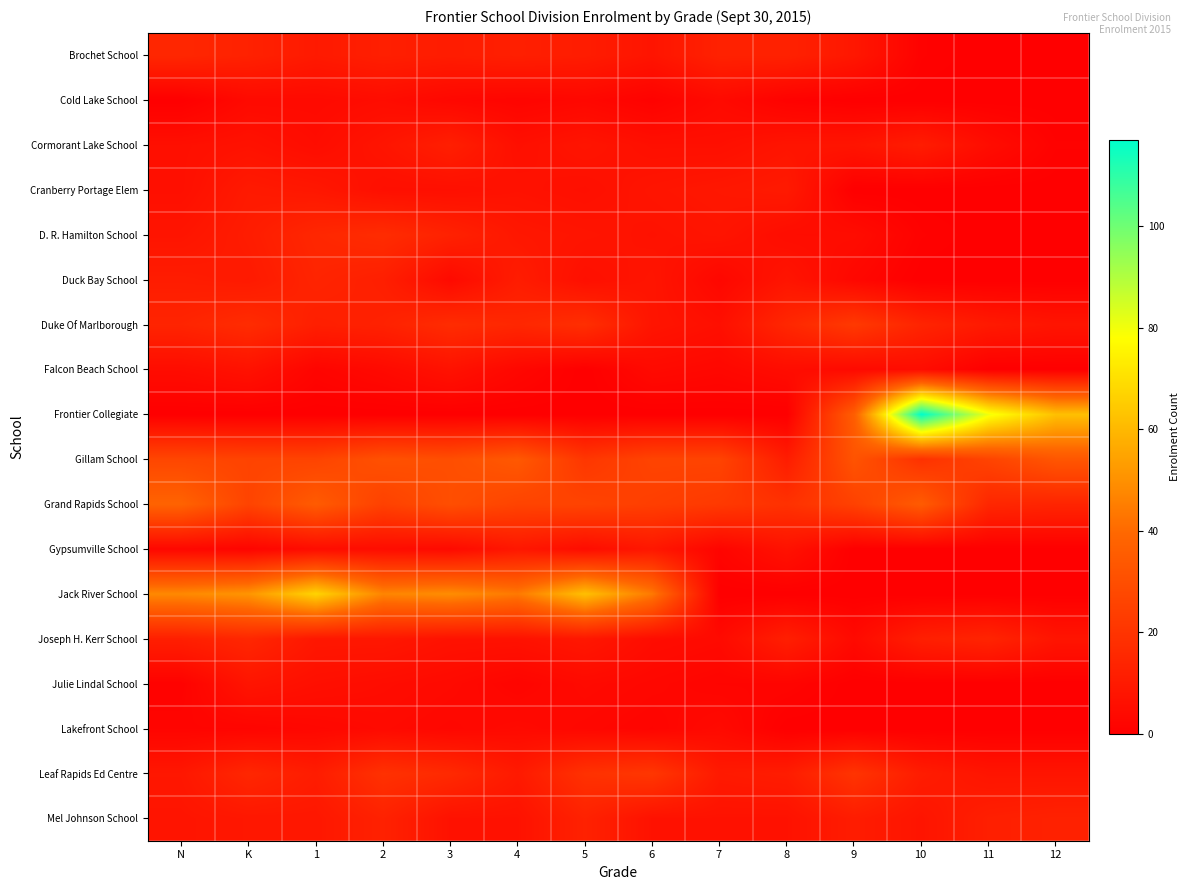

Which series has the largest range (max minus min)?

Frontier Collegiate